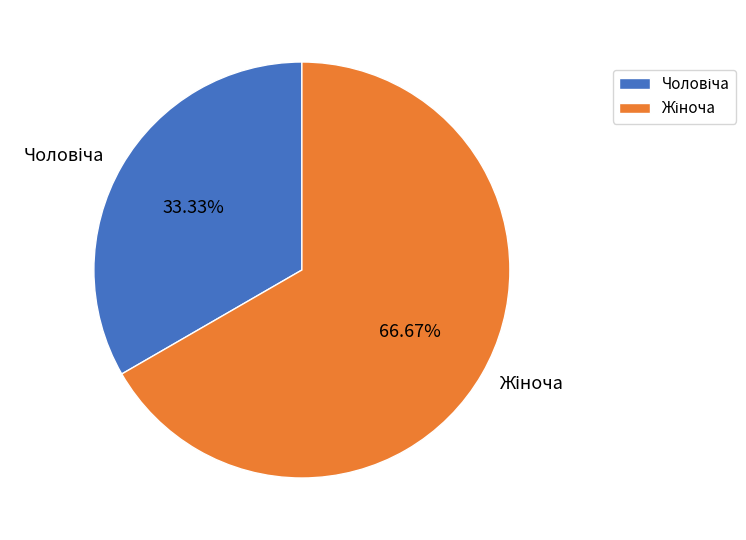

Is there any slice that represents more than half of the pie?

Yes